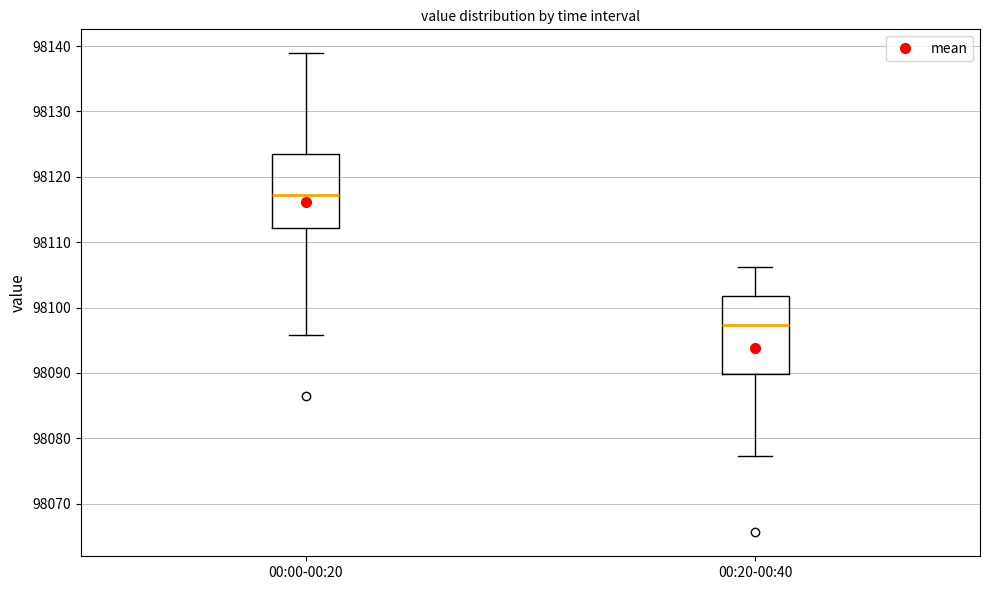

Reading left to right, read every box against the y-axis: the position of its median line, the range the box covers, and the ends of its whiskers. The values are not printed on the chart, so give them approximately, as read against the axis.

00:00-00:20: median 98117, box 98112 to 98123, whiskers 98096 to 98139
00:20-00:40: median 98097, box 98090 to 98102, whiskers 98077 to 98106